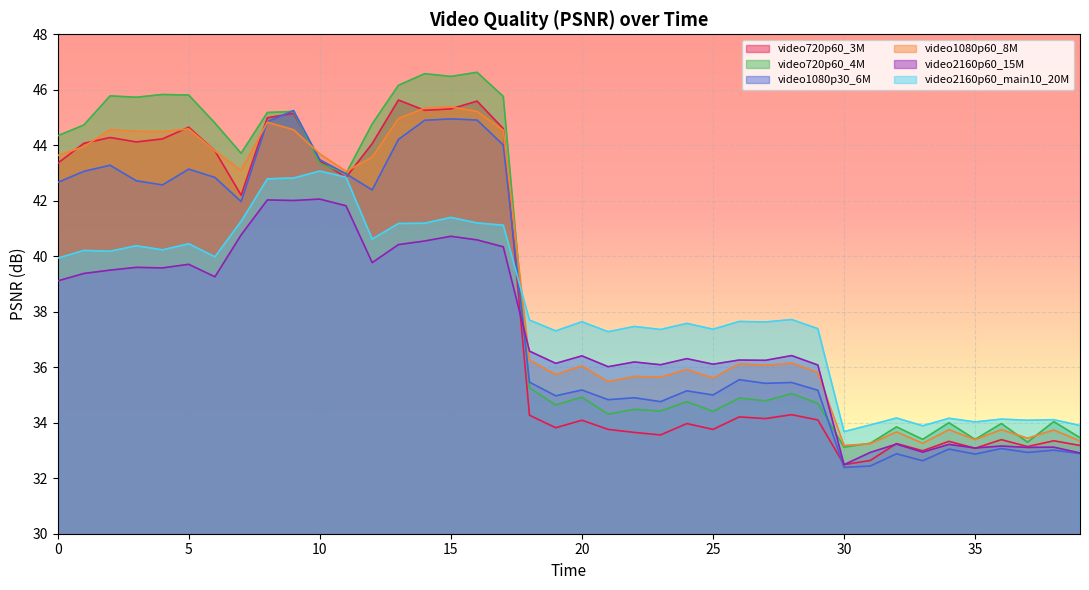

Where is the first local maximum for video1080p60_8M?

2